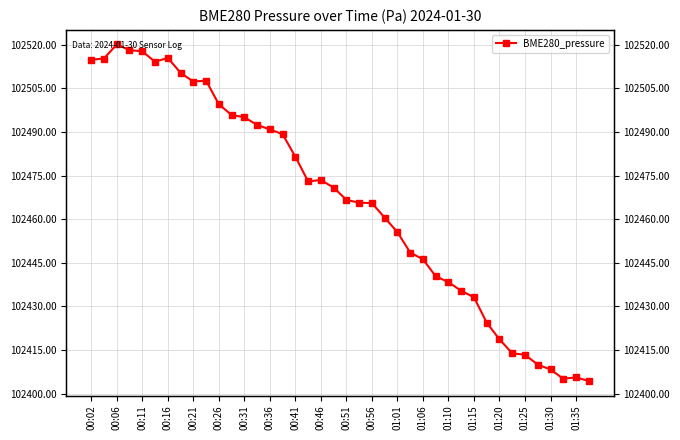

What position from the left is 23?

24